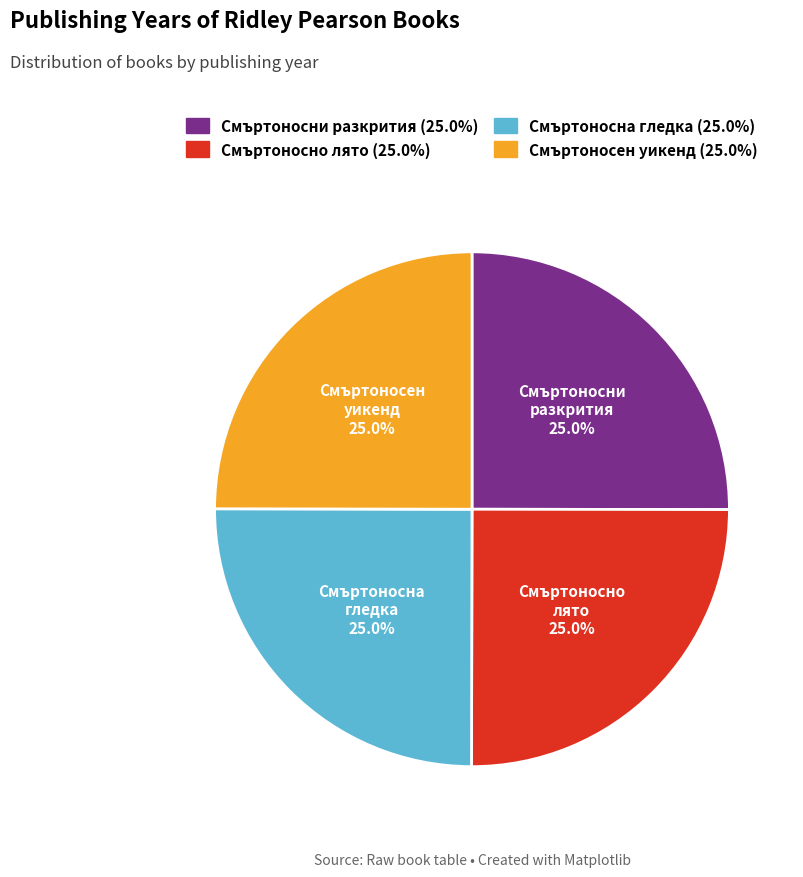

How many segments does this pie chart have?

4